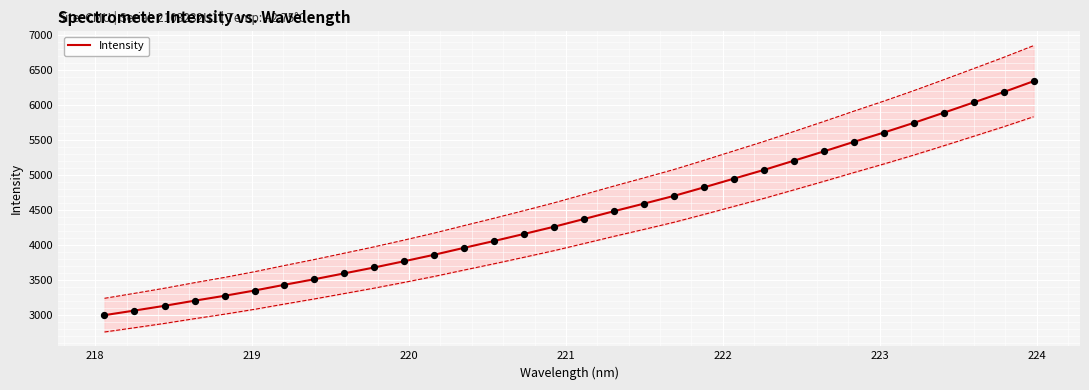

What is the maximum value for Intensity?

6339.6